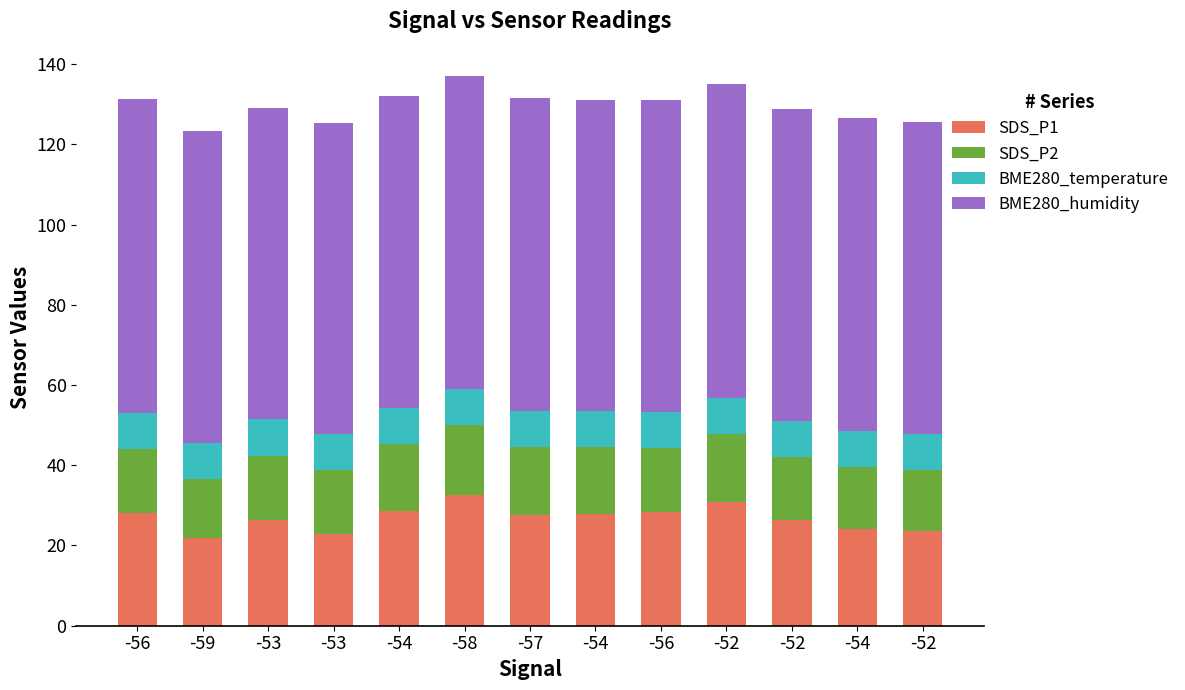

The value of BME280_temperature at -56 is 13.8. True or false?

False